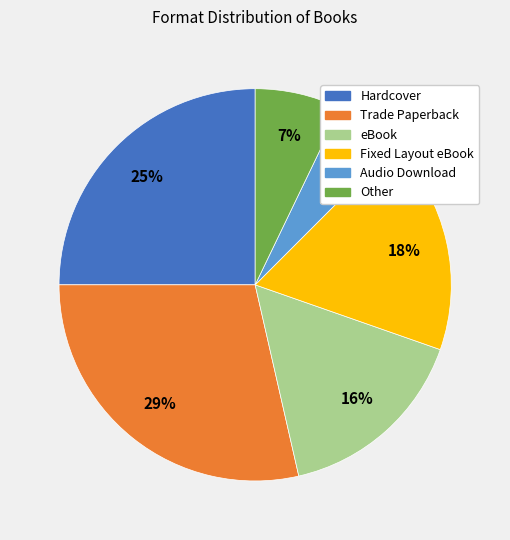

Which category has the biggest portion of the pie?

Trade Paperback